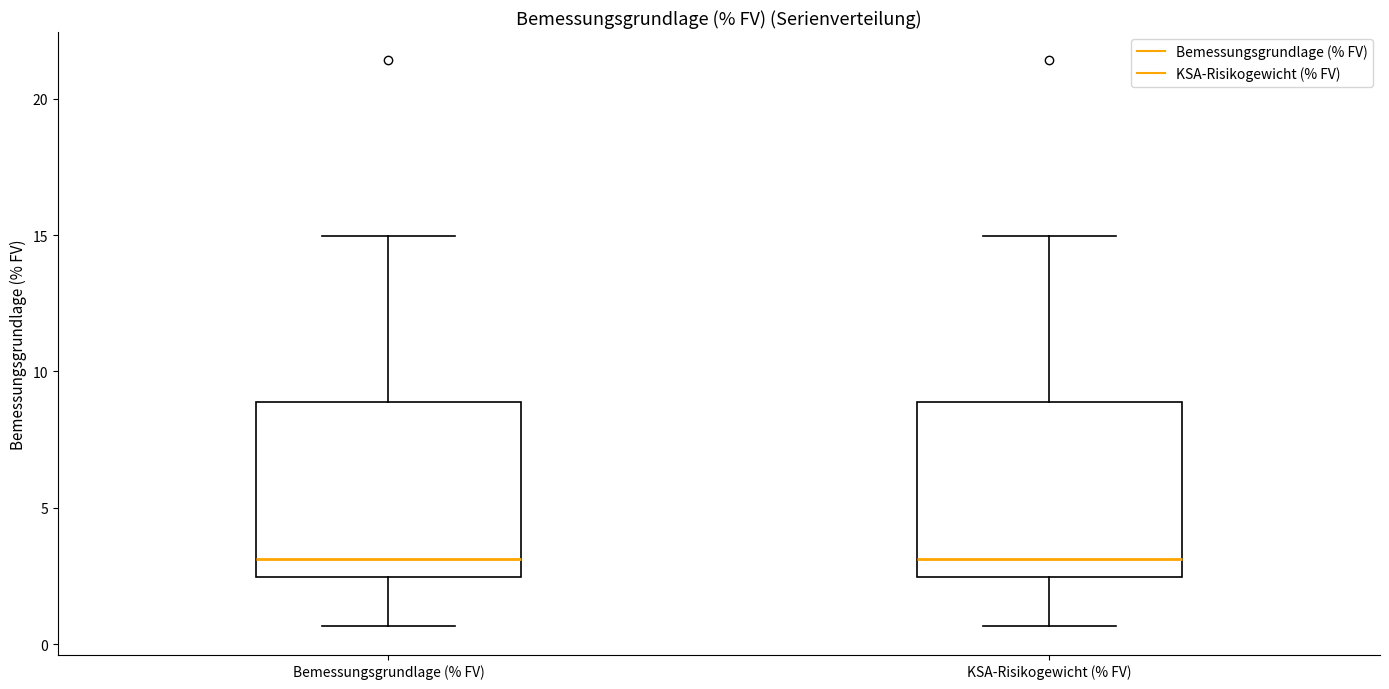

Where is the upper edge of the box for KSA-Risikogewicht (% FV) on the y-axis? The values are not printed on the chart, so give them approximately, as read against the axis.

9.0